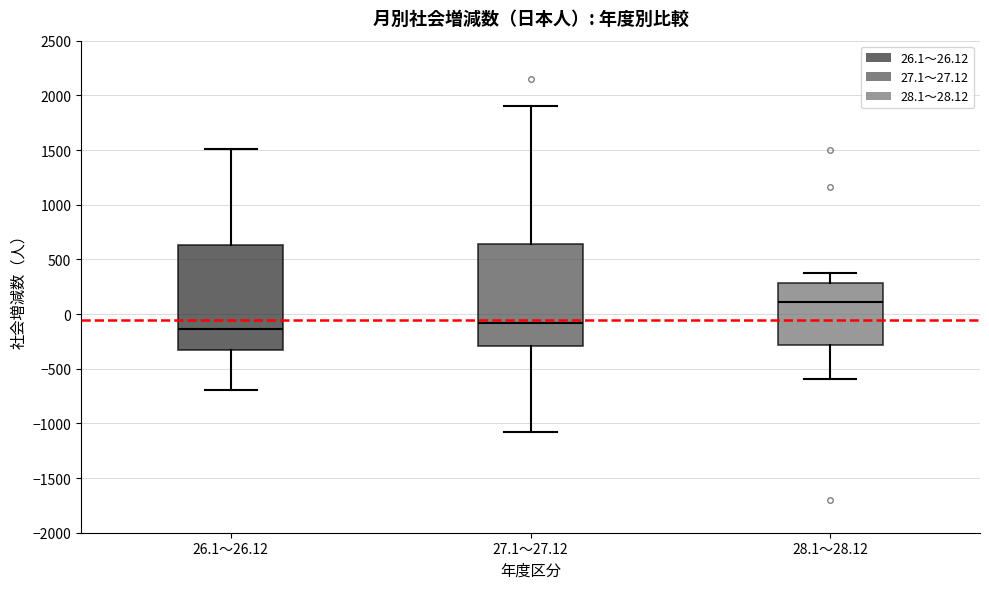

Where is the upper edge of the box for 26.1～26.12 on the y-axis? The values are not printed on the chart, so give them approximately, as read against the axis.

650